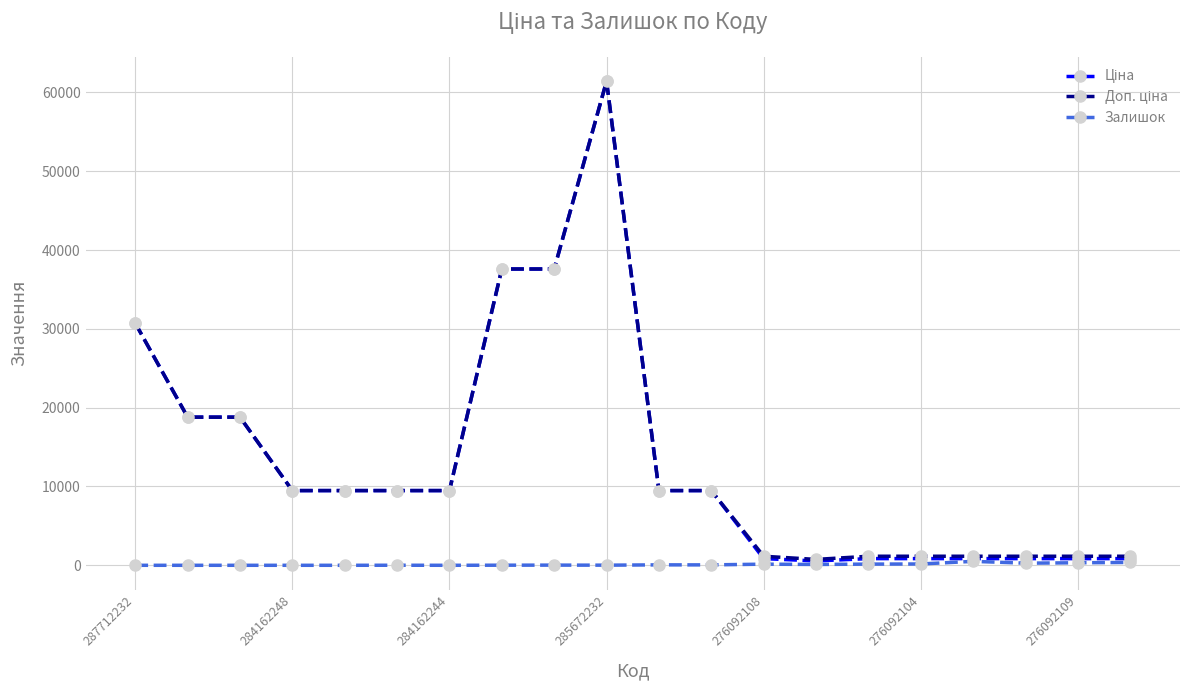

Does the chart display data point markers on the line(s)?

Yes